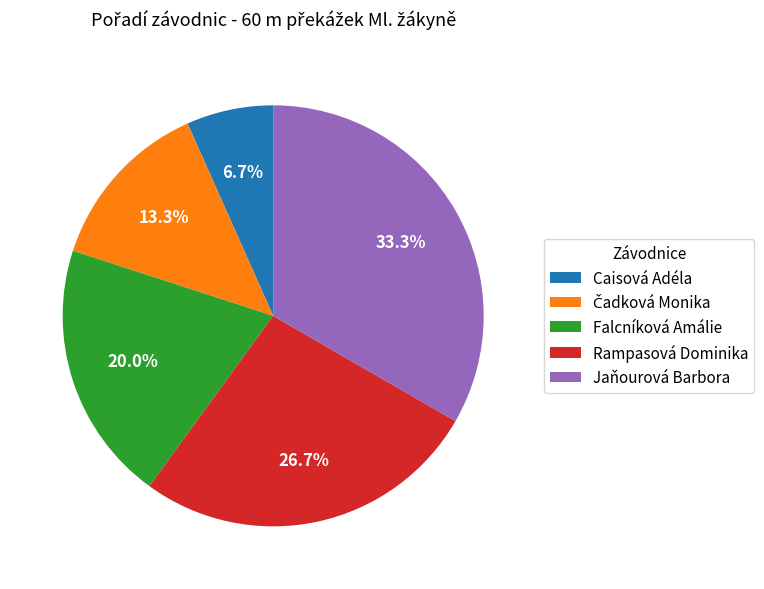

Is the sum of Caisová Adéla and Jaňourová Barbora greater than half?

No